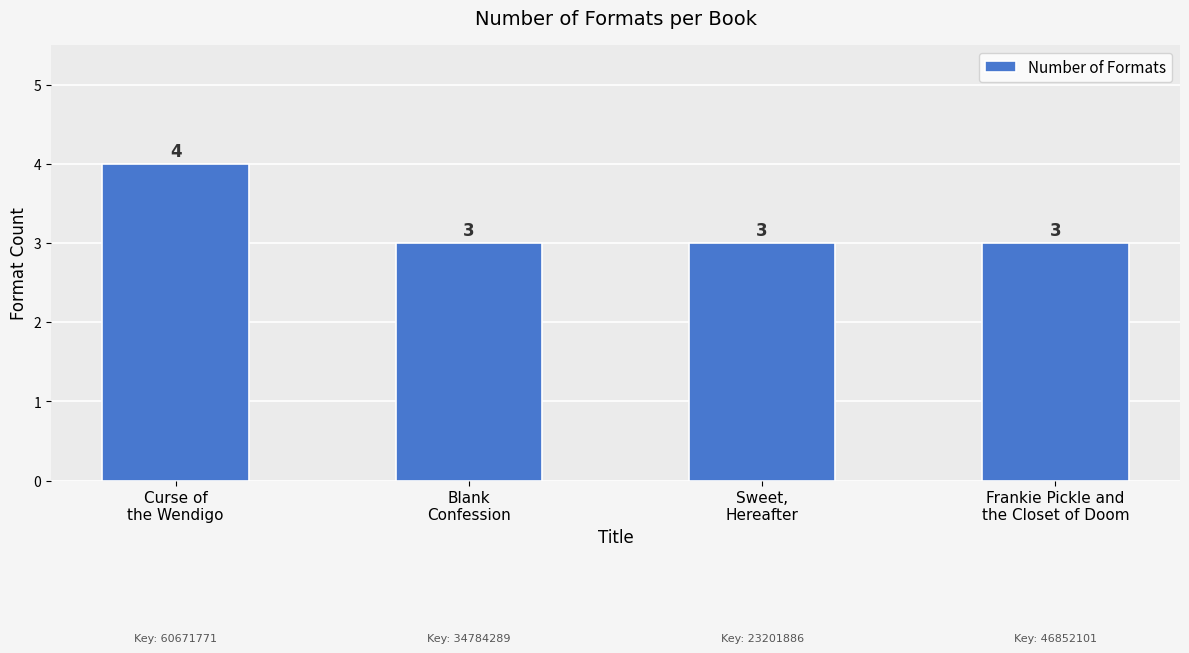

What is the average value?

3